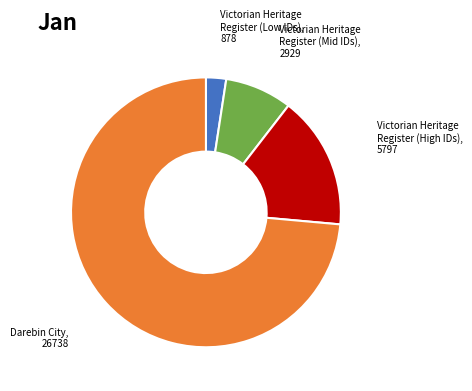

Is there a majority slice in this chart?

Yes